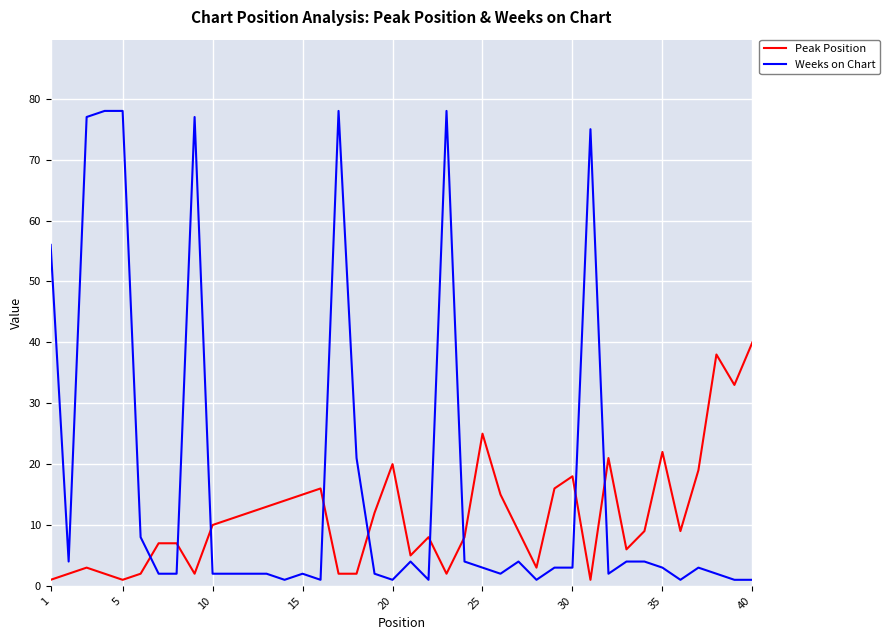

Is this an area chart (filled region under the line)?

No